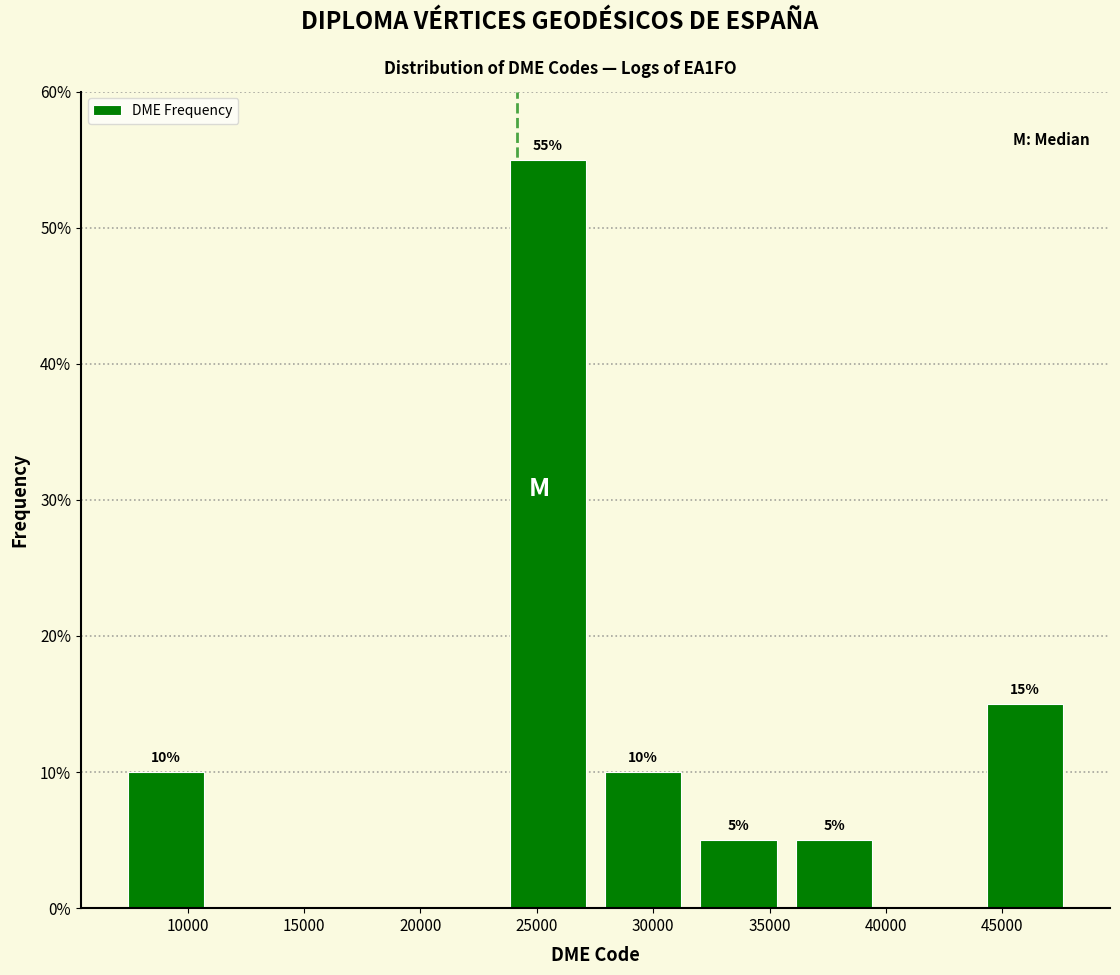

Which range on the x-axis has the tallest bar?

23500 to 27500